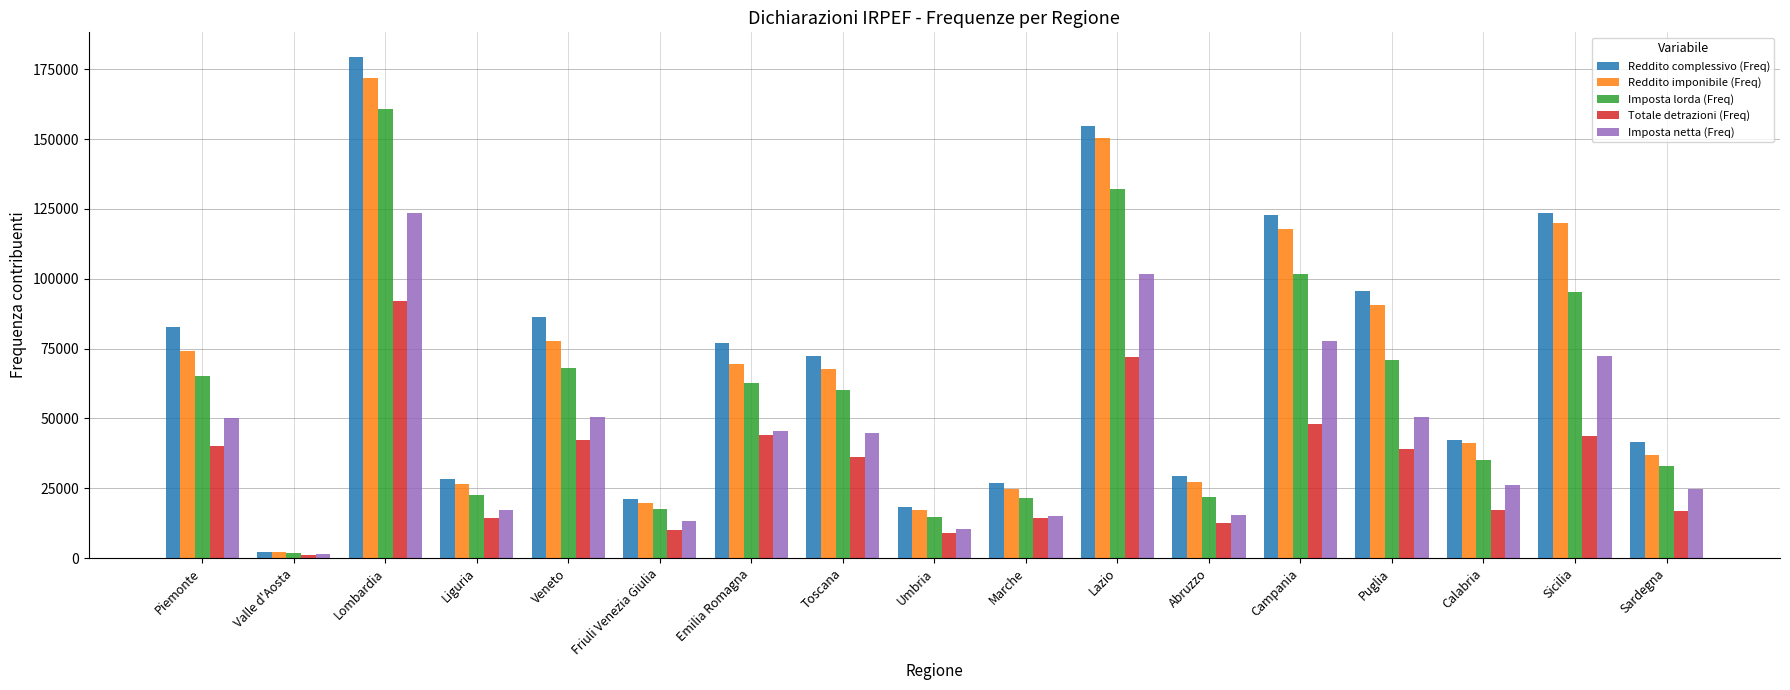

What is the sum of the Reddito complessivo (Freq) values at Marche and Abruzzo?

56405